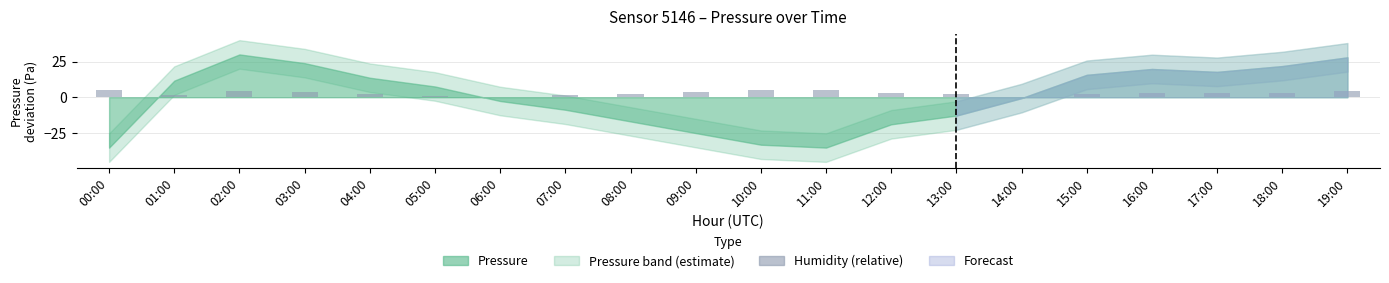

Between 19:00 and 10:00, which is larger?

10:00